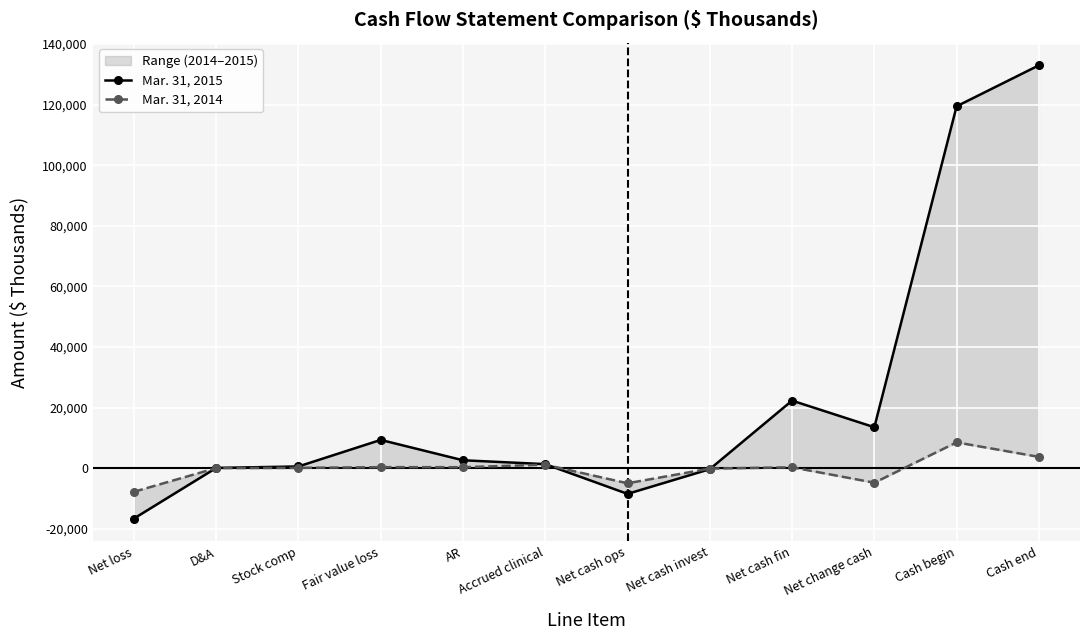

Reading right to left, what are all the values shown in this chart?

Mar. 31, 2015: 132984	119456	13528	22313	-314	-8471	1353	2622	9342	580	93	-16616
Mar. 31, 2014: 3740	8532	-4792	308	-126	-4974	1151	337	346	109	43	-7784